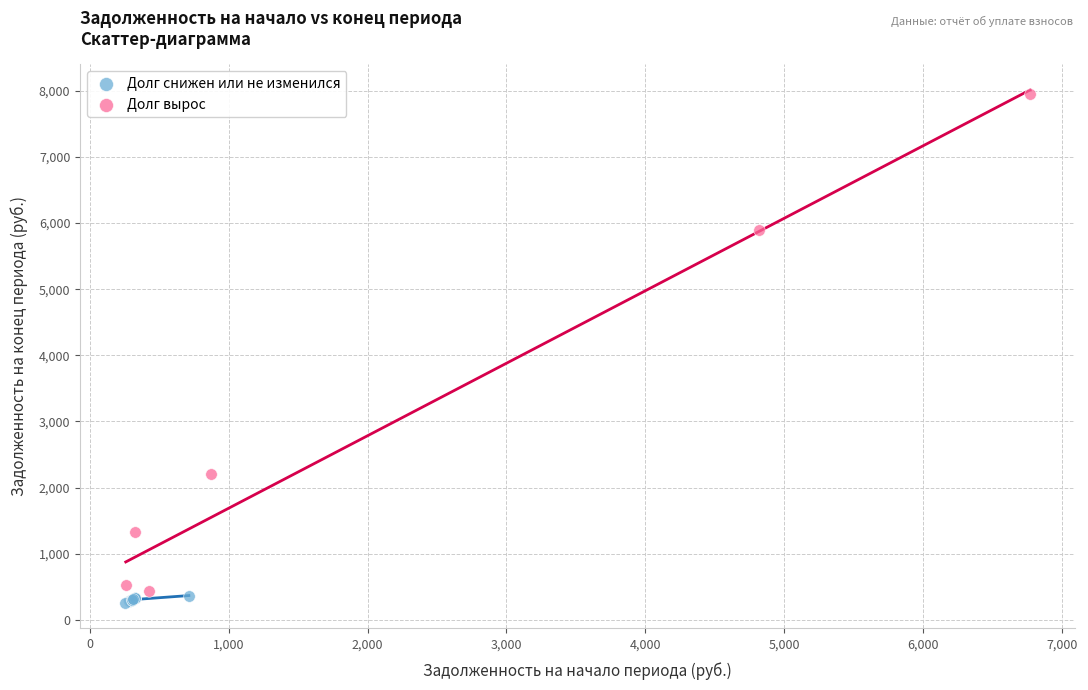

Which series has the largest Y range (max minus min)?

Долг вырос